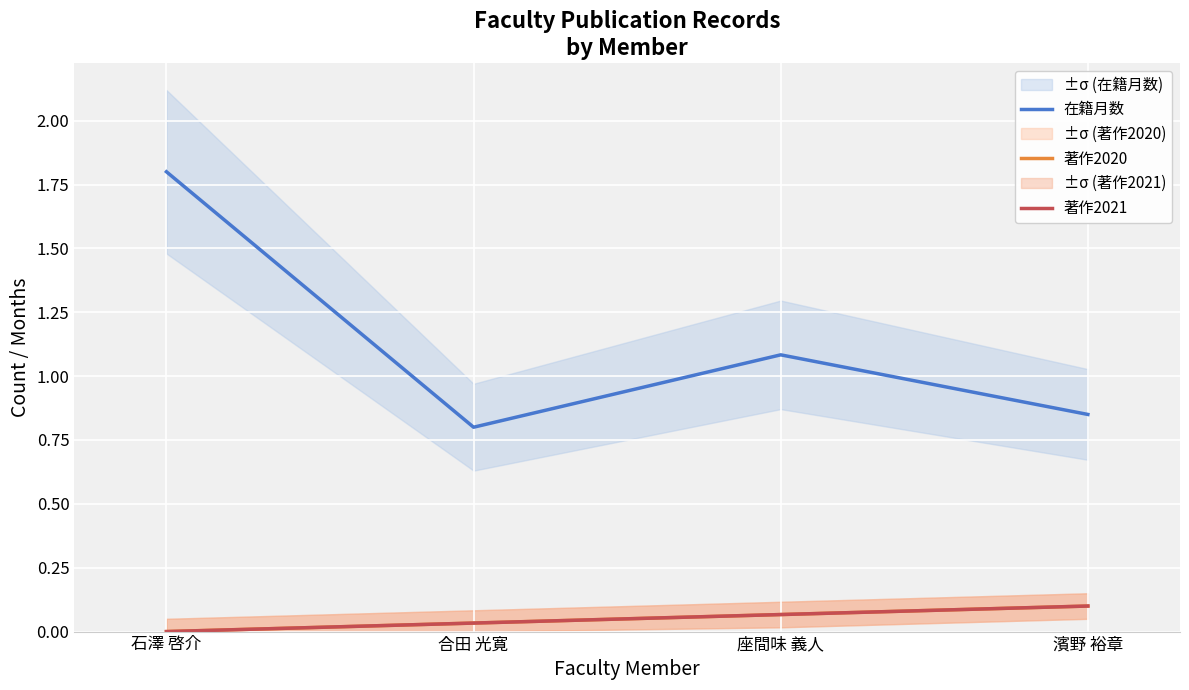

What is the difference between the second highest and minimum values in the 在籍月数 series?

0.3